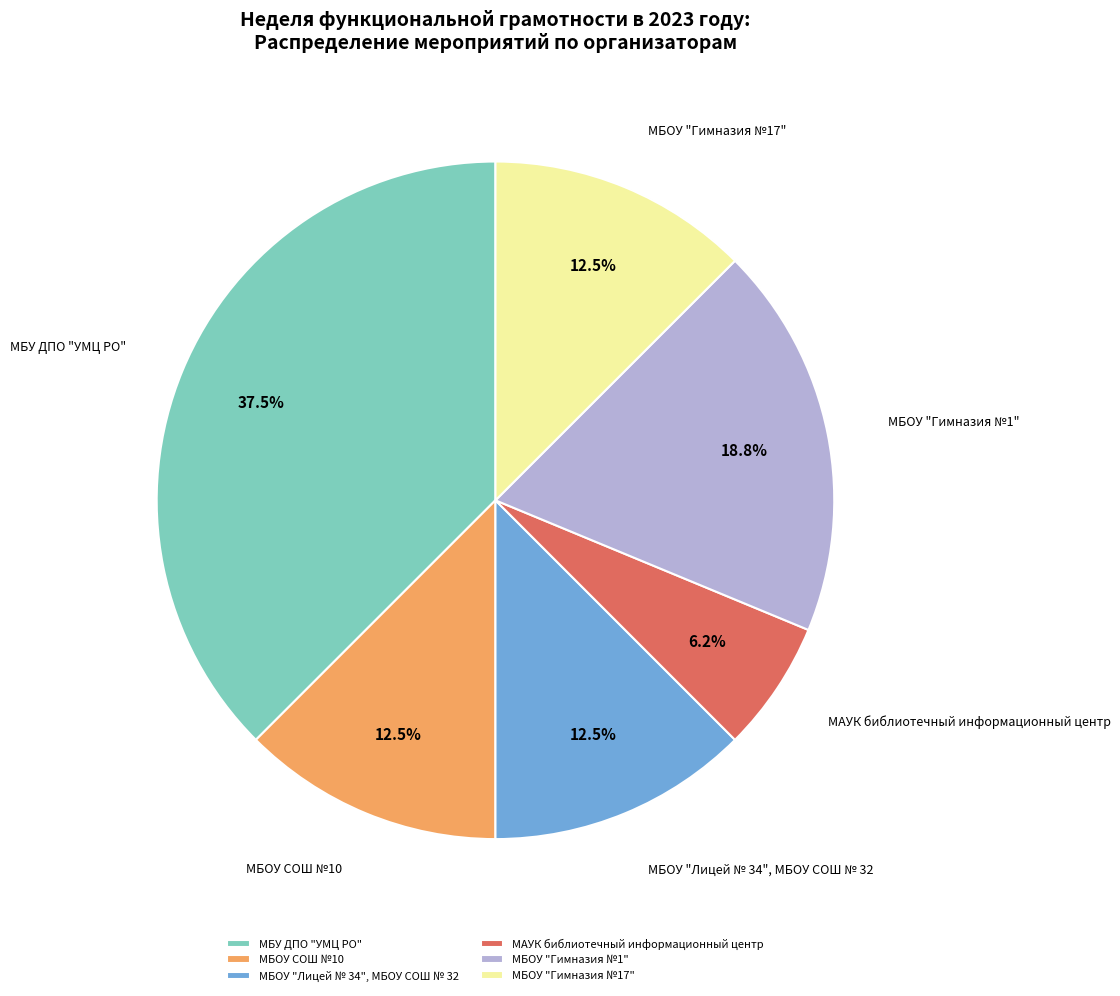

How many segments does this pie chart have?

6